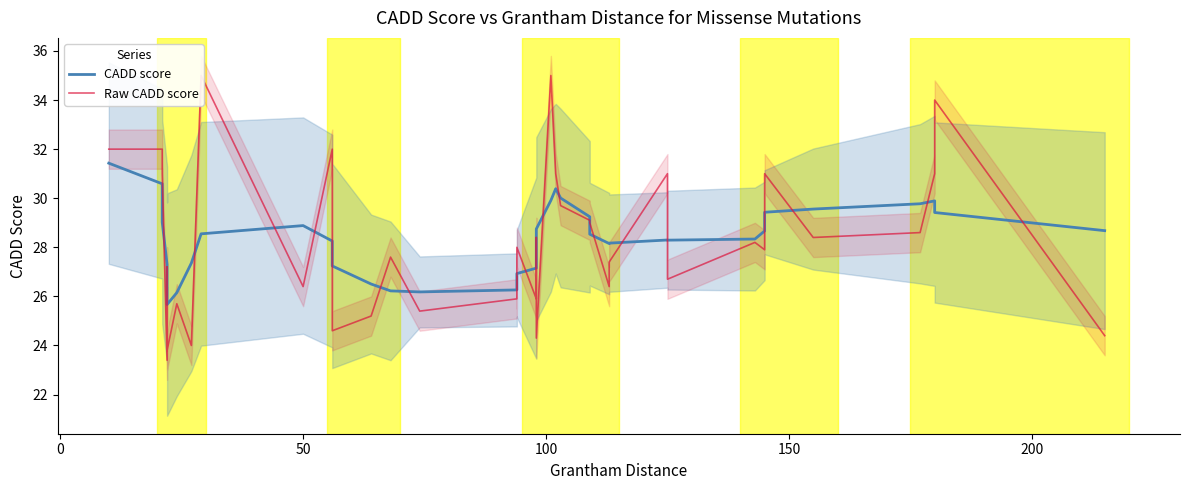

How many series are shown in this chart?

2